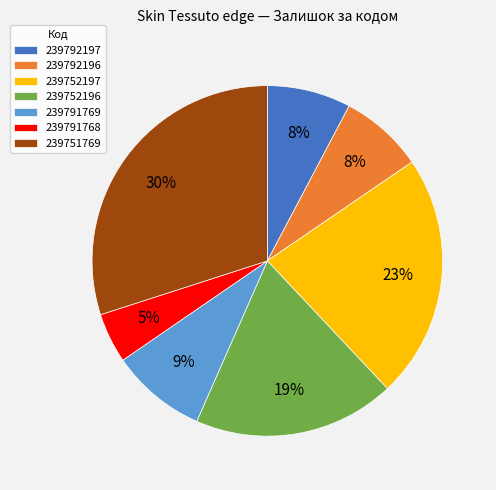

Count the number of slices in the pie.

7